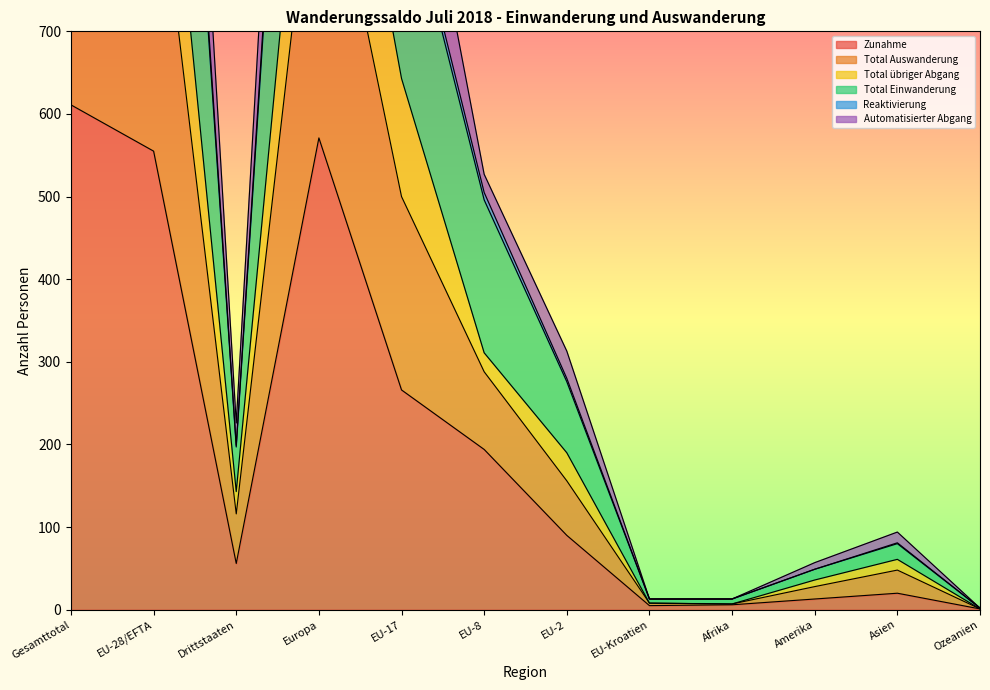

What is the label of the 12th point from the left?

Ozeanien